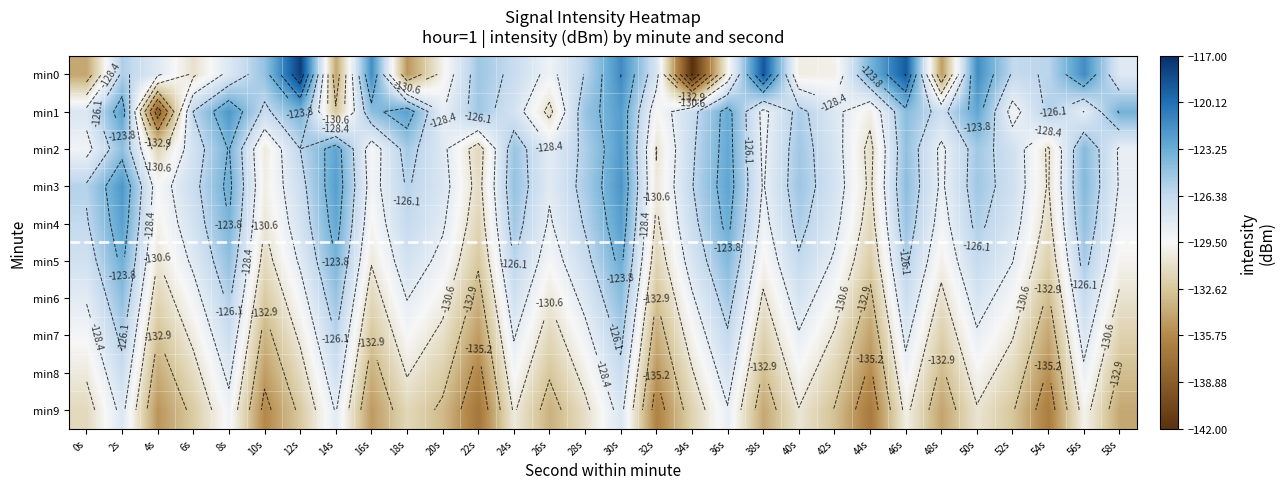

Between 8s and 36s, which series saw the biggest shift?

min0